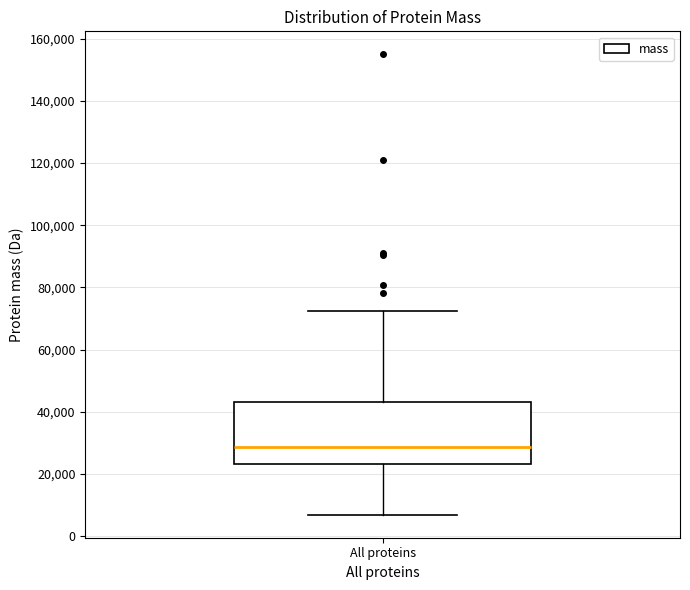

Where is the lower edge of the box for All proteins on the y-axis? The values are not printed on the chart, so give them approximately, as read against the axis.

24000